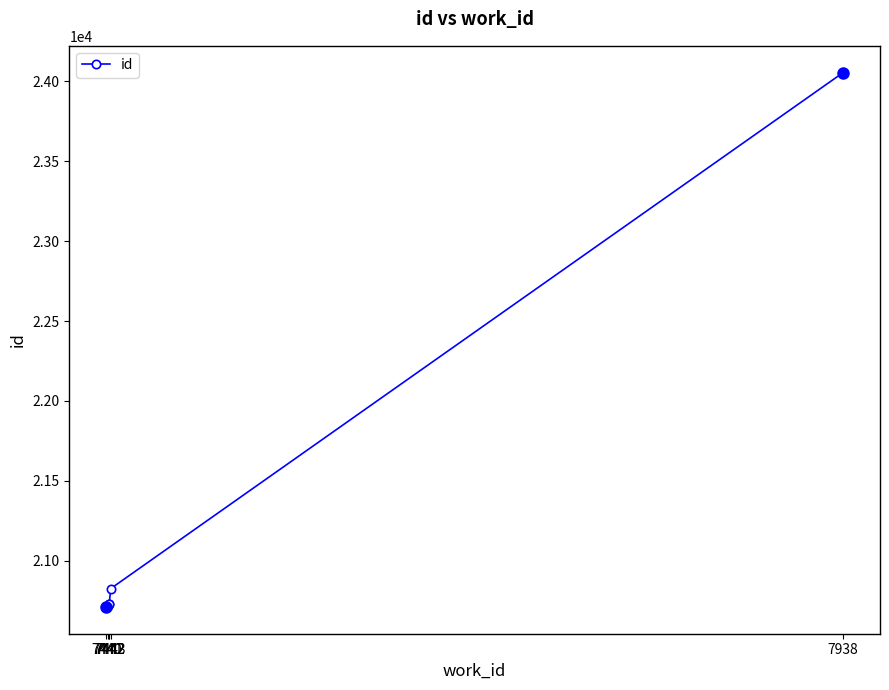

What is the ratio of the value at 7442 to the value at 7443?

1.0